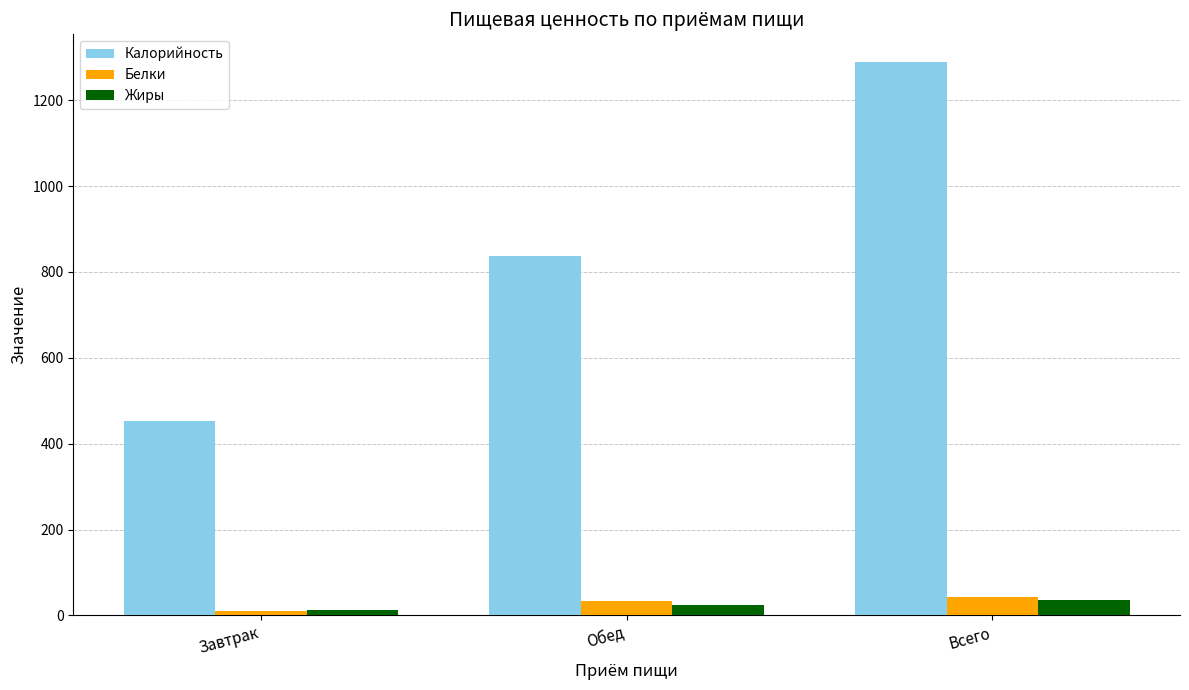

At which category is the sum across all series the highest?

Всего